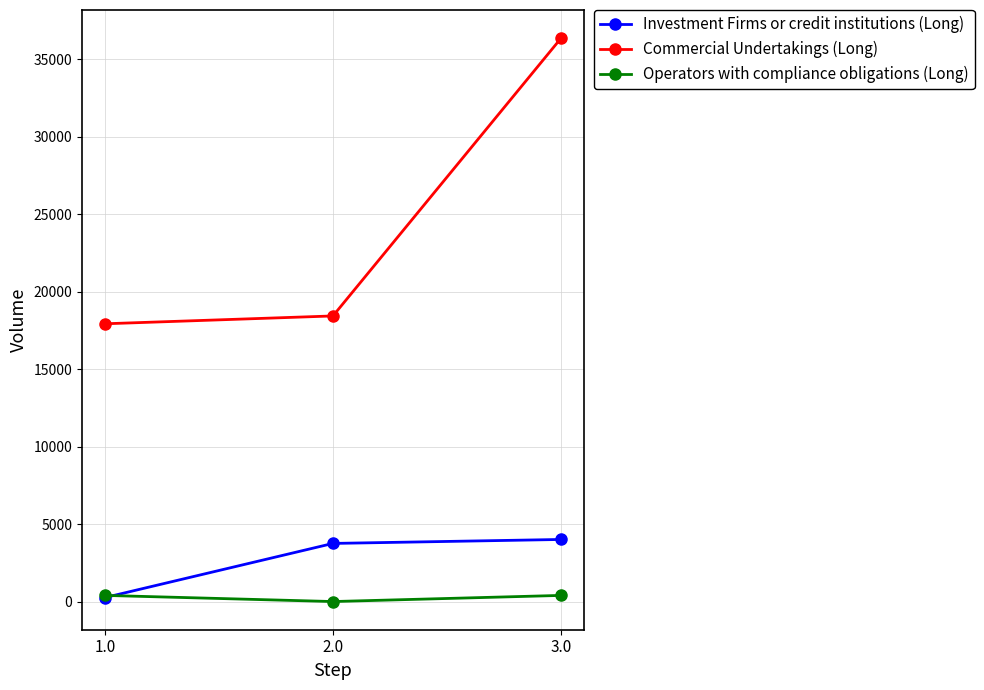

What is the difference between the maximum and minimum values in the Operators with compliance obligations (Long) series?

397.0